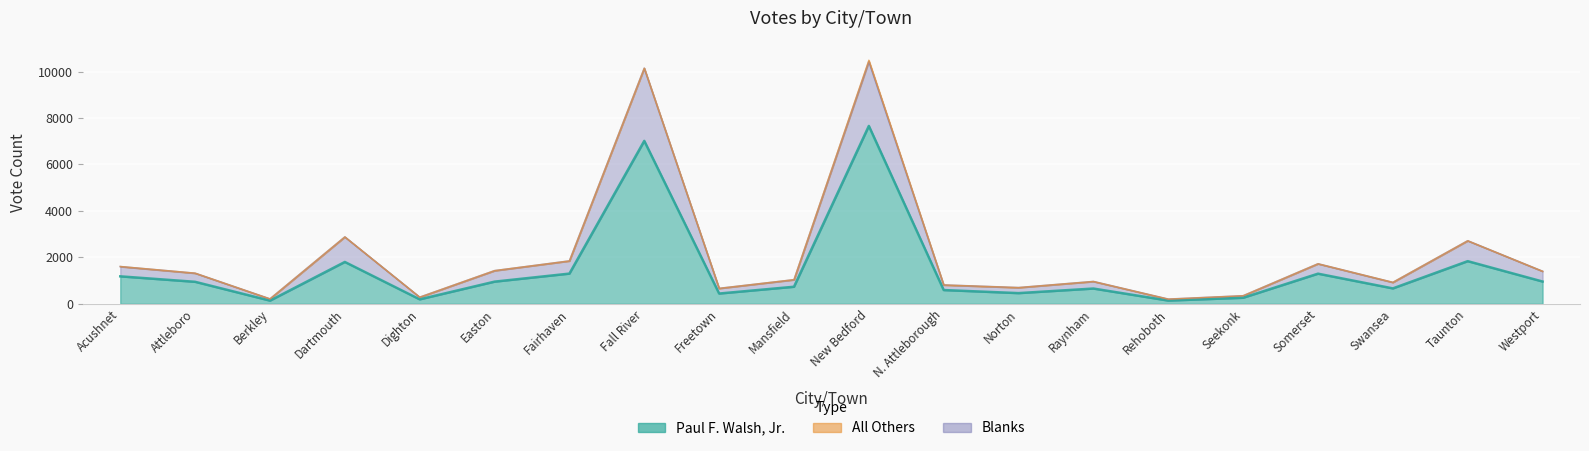

What is the minimum value shown in the chart?

137